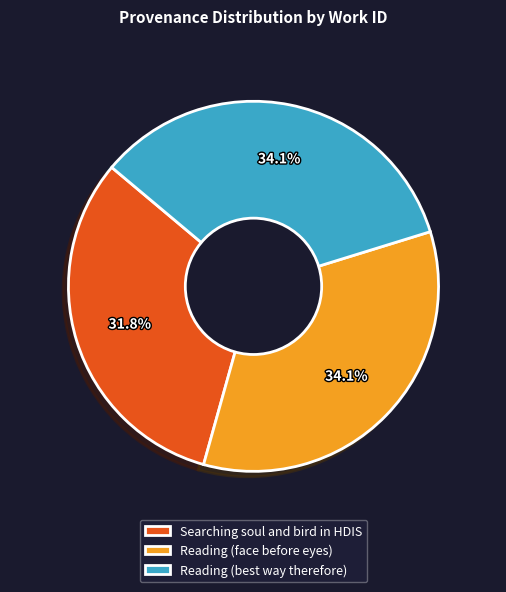

What portion of the pie excludes Searching soul and bird in HDIS?

68.2%